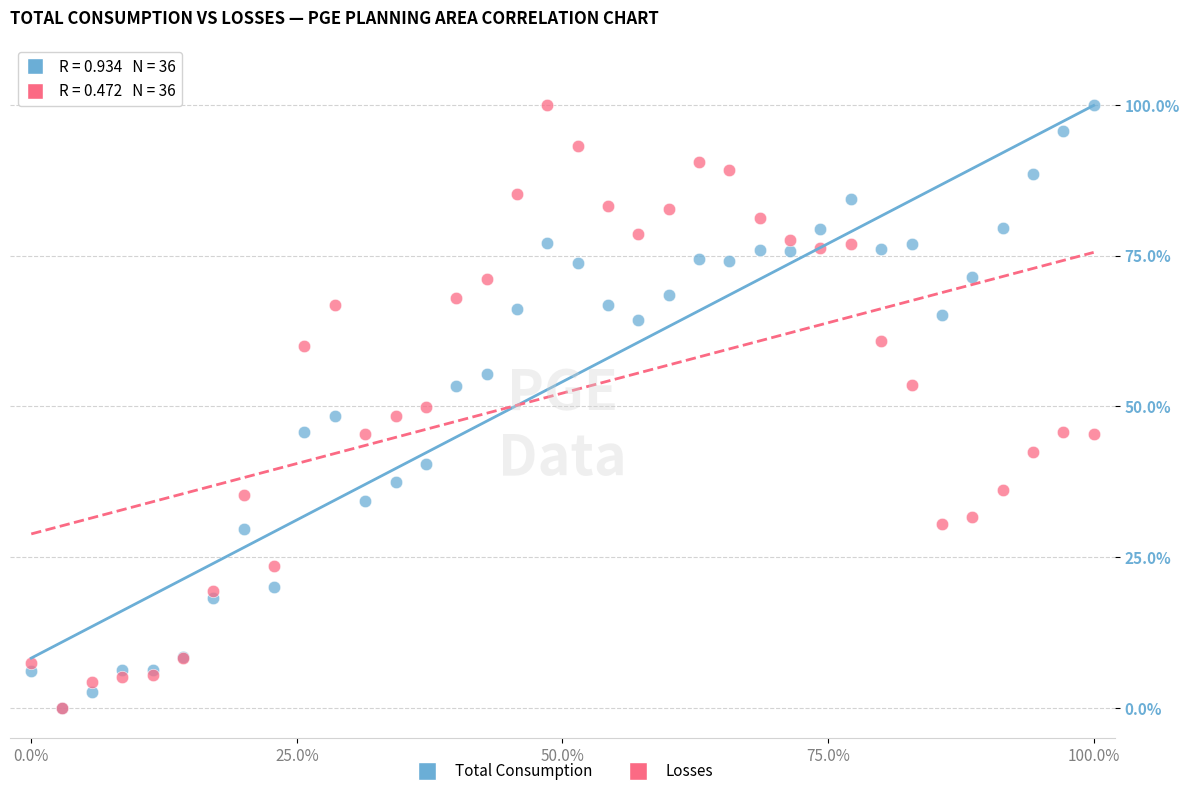

What are all the series names shown in the legend?

Total Consumption, Losses